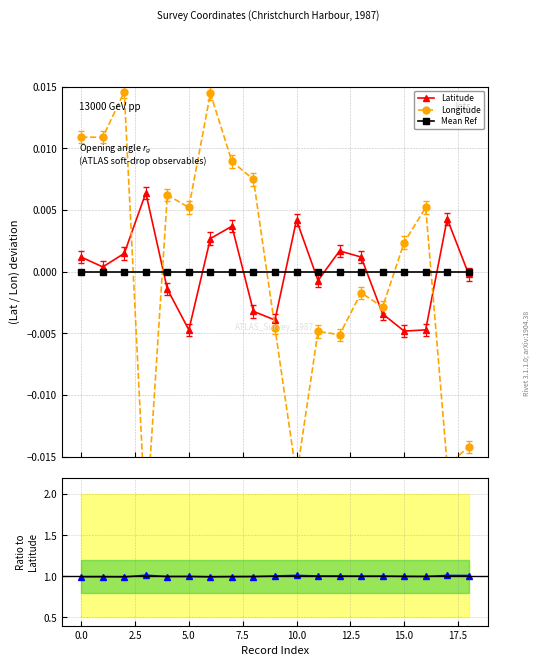

How many lines are shown in the chart?

4